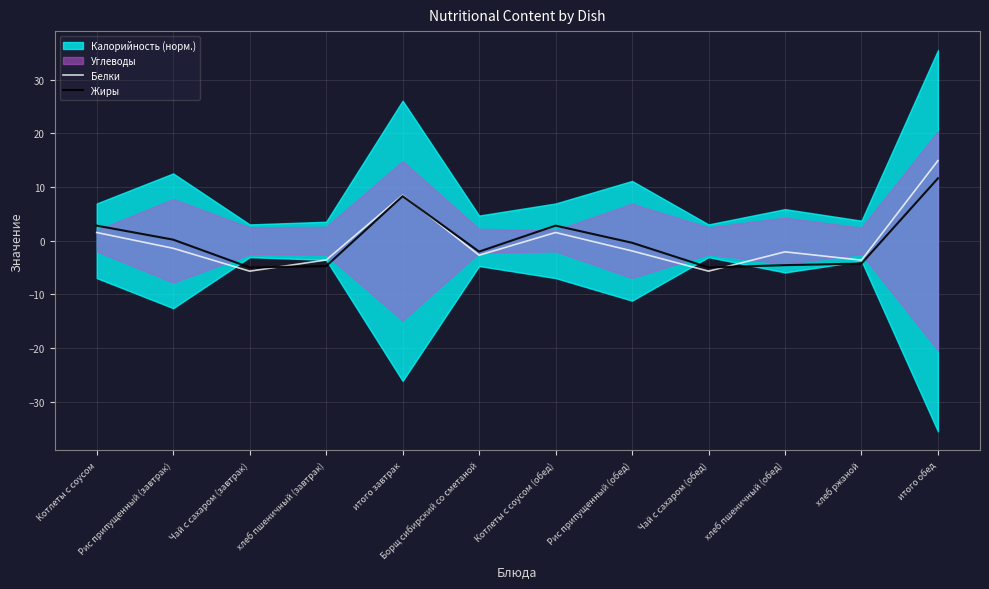

True or false: Жиры and Белки intersect in this chart.

True